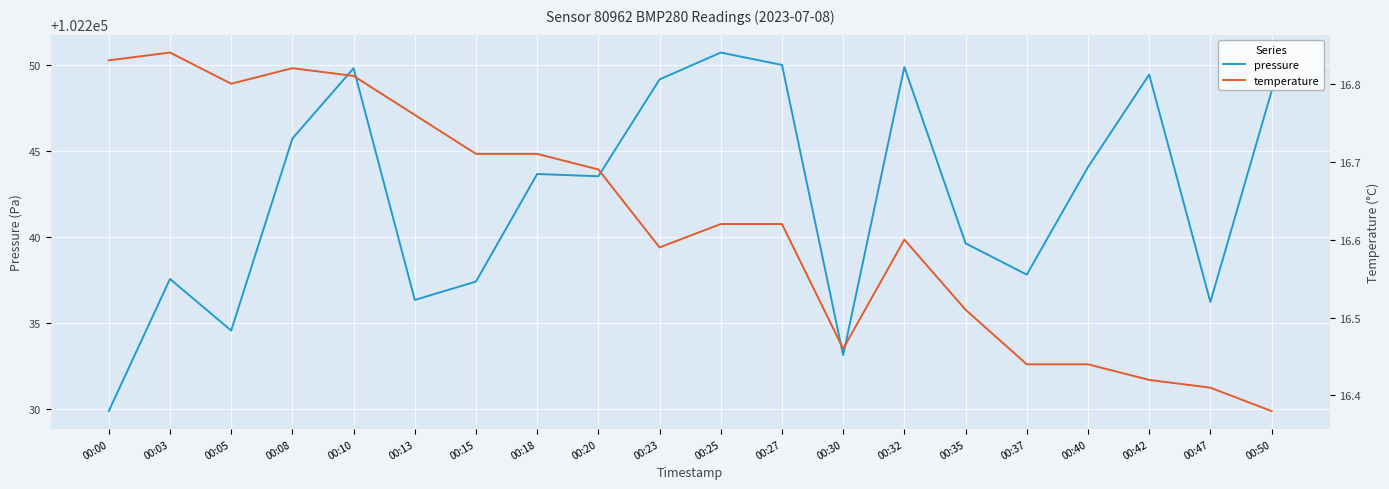

What is the sum of all temperature values?

332.5